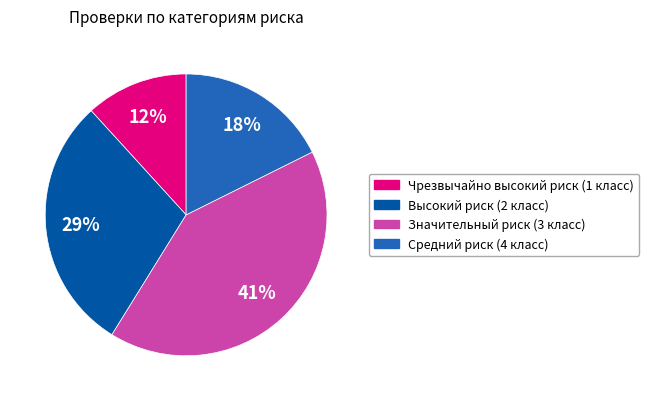

True or false: Чрезвычайно высокий риск (1 класс) accounts for 24% of the total.

False